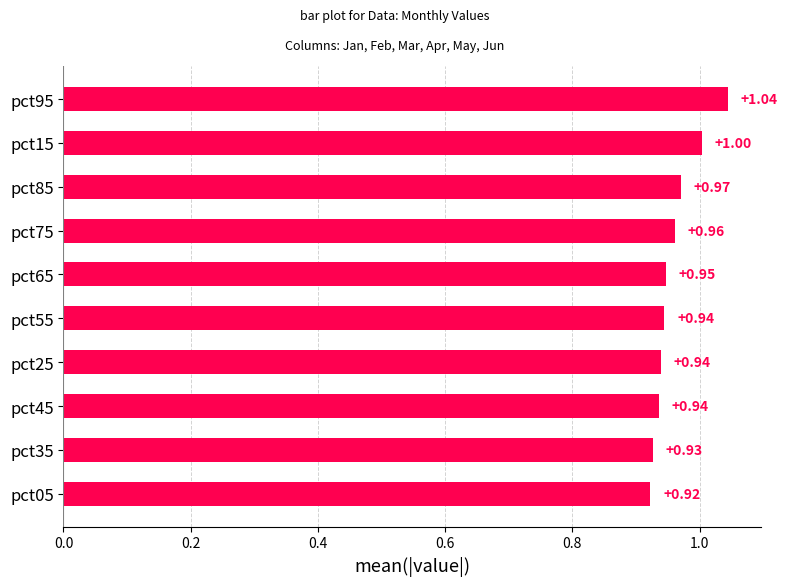

What is the sum of the values at pct15 and pct45?

1.9